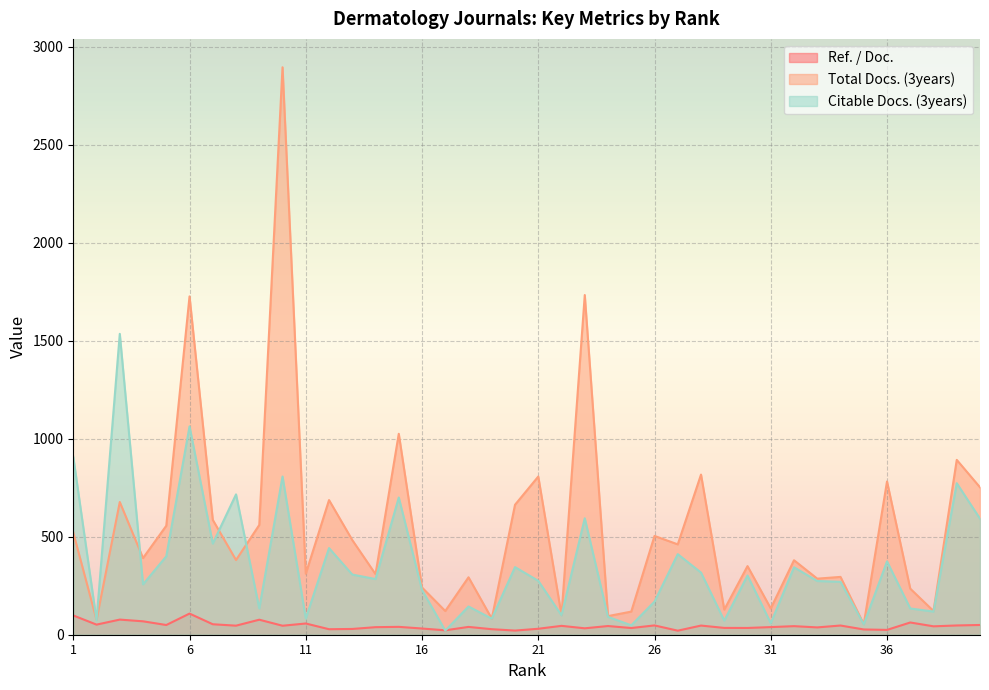

Reading left to right, extract all data points from this chart.

Ref. / Doc.: 98.3	51.5	77.2	68.4	49.5	107.8	53.4	46.2	76.6	45.9	57.2	28.1	29.4	38.5	40.1	31.6	22.5	39.8	28.1	21.2	30.4	45.2	32.7	44.3	34.2	47.5	20.6	46.7	34.7	34.5	38.9	43.7	37.3	46.9	26.8	24.6	62.4	42.9	47.2	49.7
Total Docs. (3years): 521.0	76.0	677.0	391.0	556.0	1726.0	586.0	381.0	560.0	2895.0	311.0	687.0	483.0	309.0	1025.0	241.0	121.0	293.0	82.0	663.0	807.0	100.0	1733.0	95.0	118.0	504.0	461.0	817.0	128.0	350.0	134.0	380.0	286.0	295.0	54.0	782.0	235.0	121.0	892.0	752.0
Citable Docs. (3years): 907.0	74.0	1535.0	257.0	400.0	1063.0	465.0	716.0	134.0	807.0	83.0	442.0	307.0	284.0	700.0	228.0	21.0	144.0	82.0	345.0	275.0	99.0	594.0	91.0	48.0	169.0	411.0	317.0	72.0	302.0	59.0	344.0	274.0	270.0	53.0	374.0	134.0	118.0	773.0	592.0